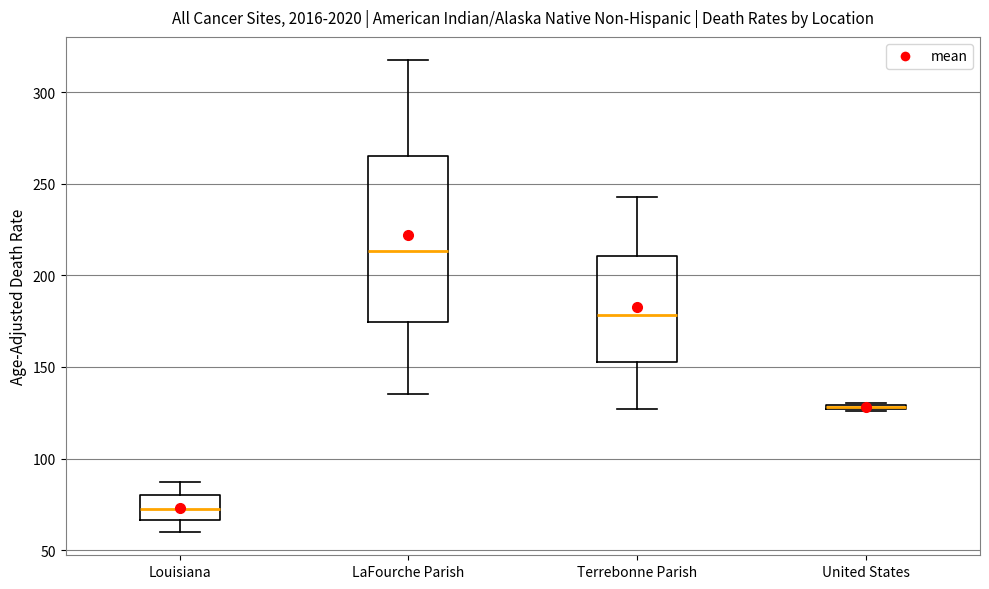

Which box is the tallest, from its lower edge to its upper edge?

LaFourche Parish